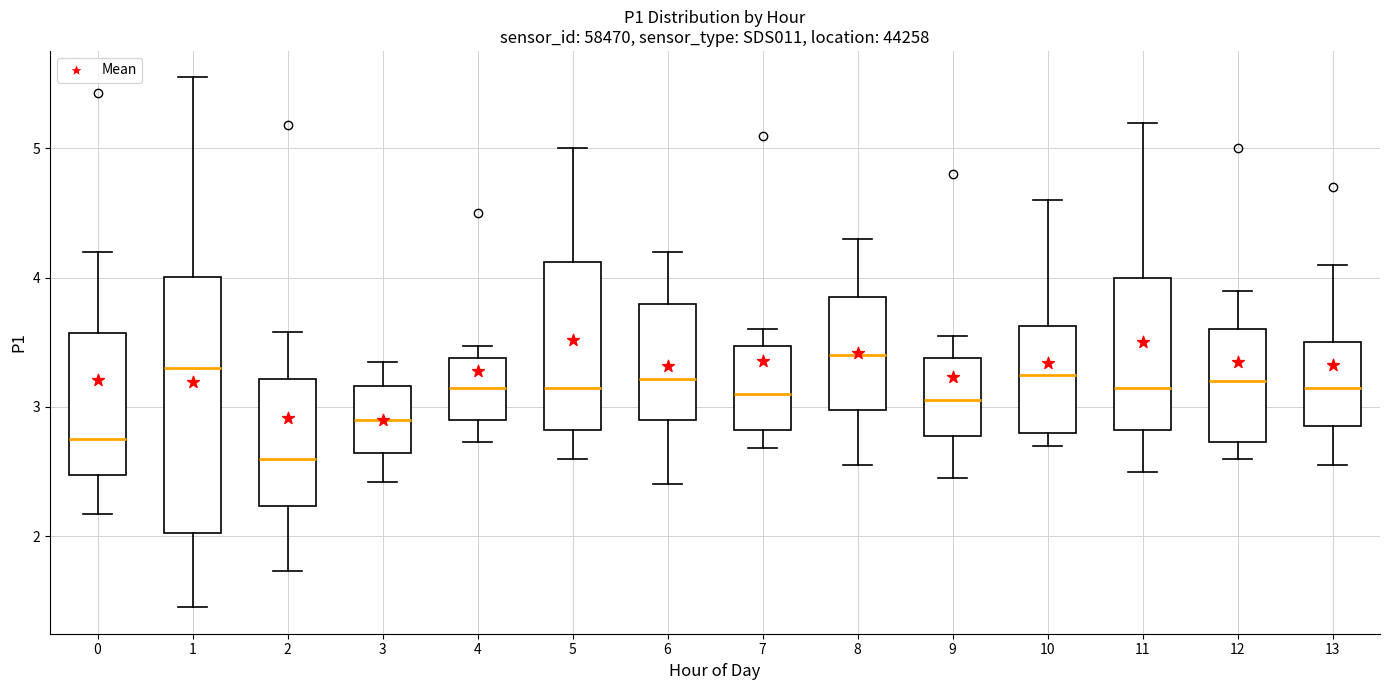

Reading left to right, transcribe this box plot: for each box, give where its median line is, the range the box spans, and where its two whiskers end, as read against the y-axis. The values are not printed on the chart, so give them approximately, as read against the axis.

0: median 2.8, box 2.5 to 3.6, whiskers 2.2 to 4.2
1: median 3.3, box 2.0 to 4.0, whiskers 1.5 to 5.6
2: median 2.6, box 2.2 to 3.2, whiskers 1.7 to 3.6
3: median 2.9, box 2.6 to 3.2, whiskers 2.4 to 3.4
4: median 3.2, box 2.9 to 3.4, whiskers 2.7 to 3.5
5: median 3.2, box 2.8 to 4.1, whiskers 2.6 to 5.0
6: median 3.2, box 2.9 to 3.8, whiskers 2.4 to 4.2
7: median 3.1, box 2.8 to 3.5, whiskers 2.7 to 3.6
8: median 3.4, box 3.0 to 3.9, whiskers 2.6 to 4.3
9: median 3.1, box 2.8 to 3.4, whiskers 2.5 to 3.6
10: median 3.3, box 2.8 to 3.6, whiskers 2.7 to 4.6
11: median 3.2, box 2.8 to 4.0, whiskers 2.5 to 5.2
12: median 3.2, box 2.7 to 3.6, whiskers 2.6 to 3.9
13: median 3.2, box 2.9 to 3.5, whiskers 2.6 to 4.1